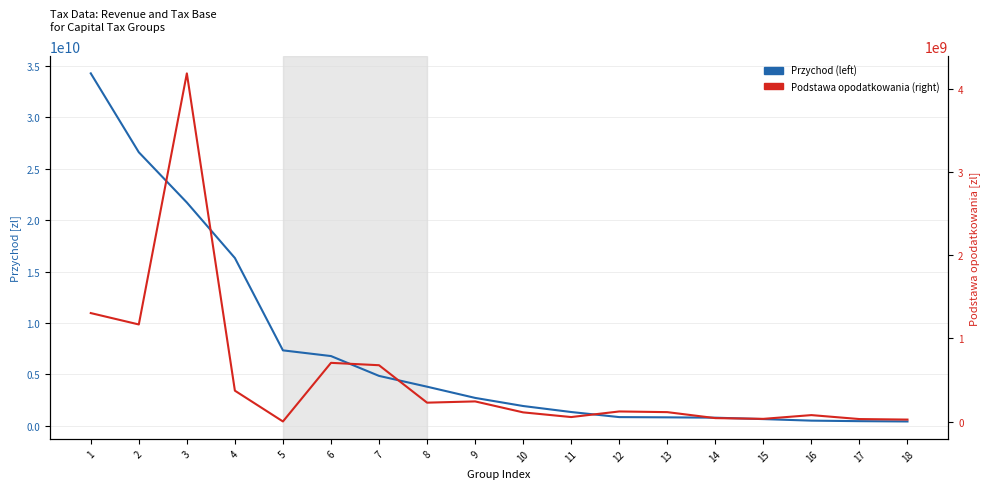

Is this an area chart (filled region under the line)?

No